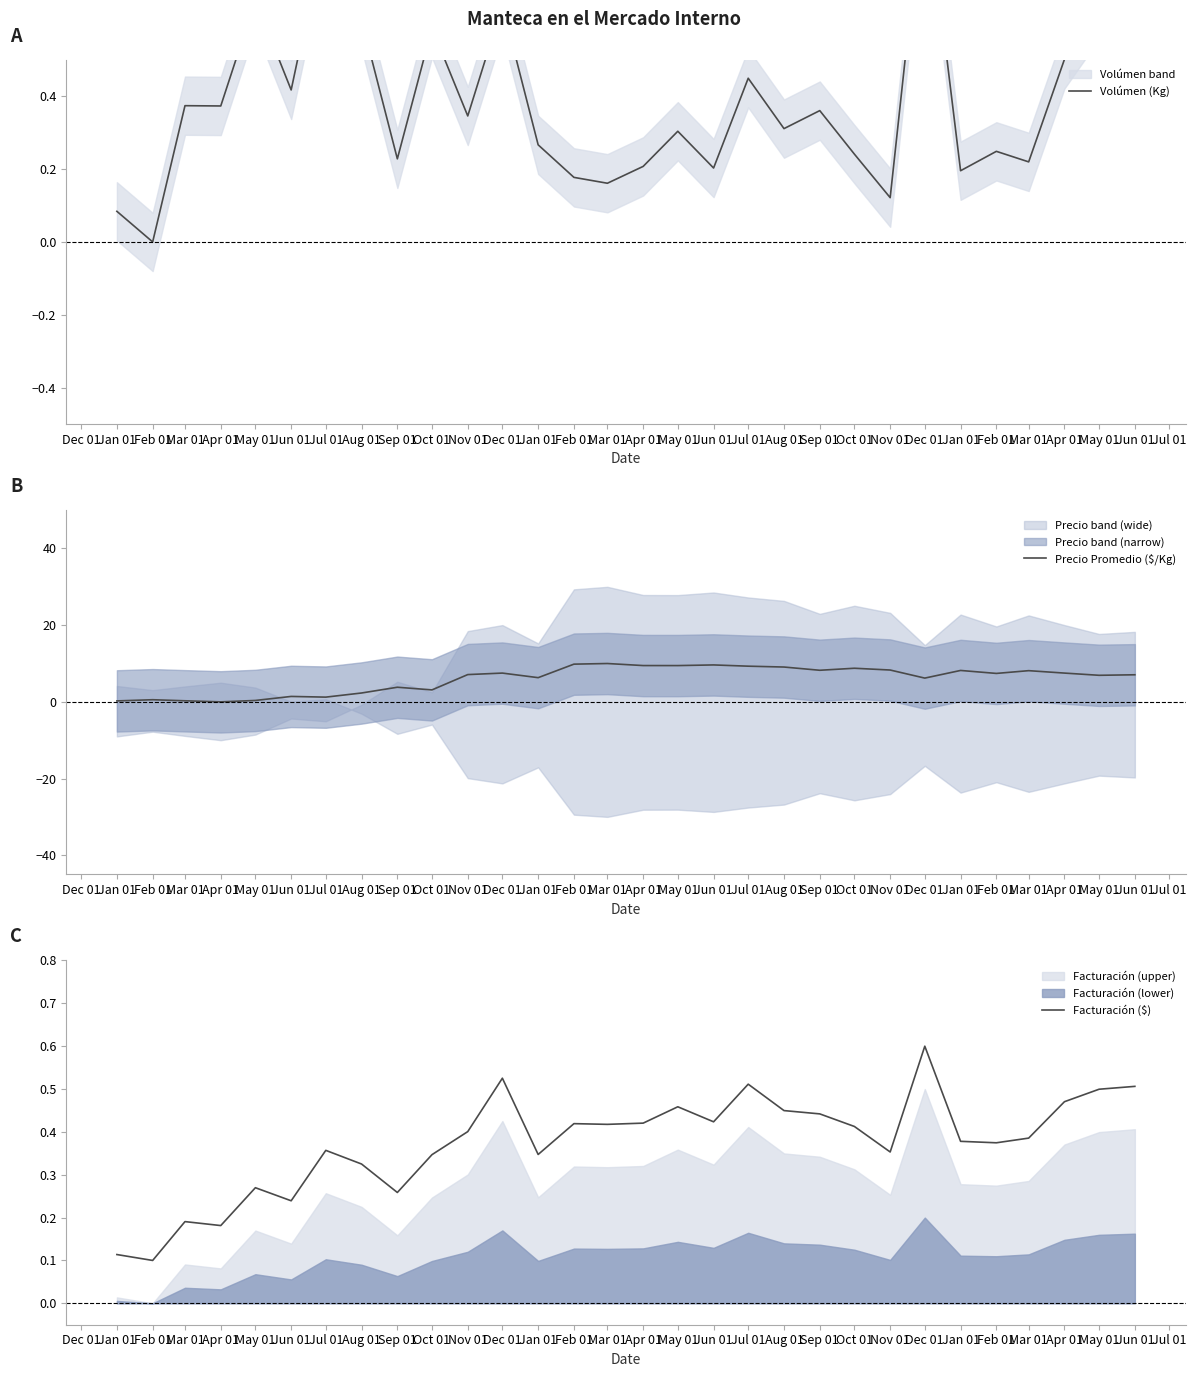

What are all the series names shown in the legend?

Volúmen (Kg), Precio Promedio ($/Kg), Facturación ($)